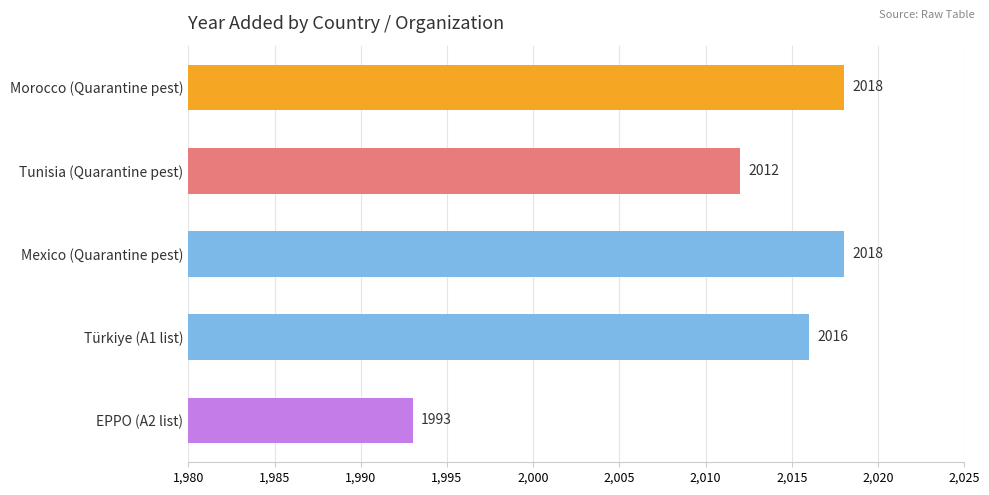

Reading top to bottom, extract all data points from this chart.

2018	2012	2018	2016	1993